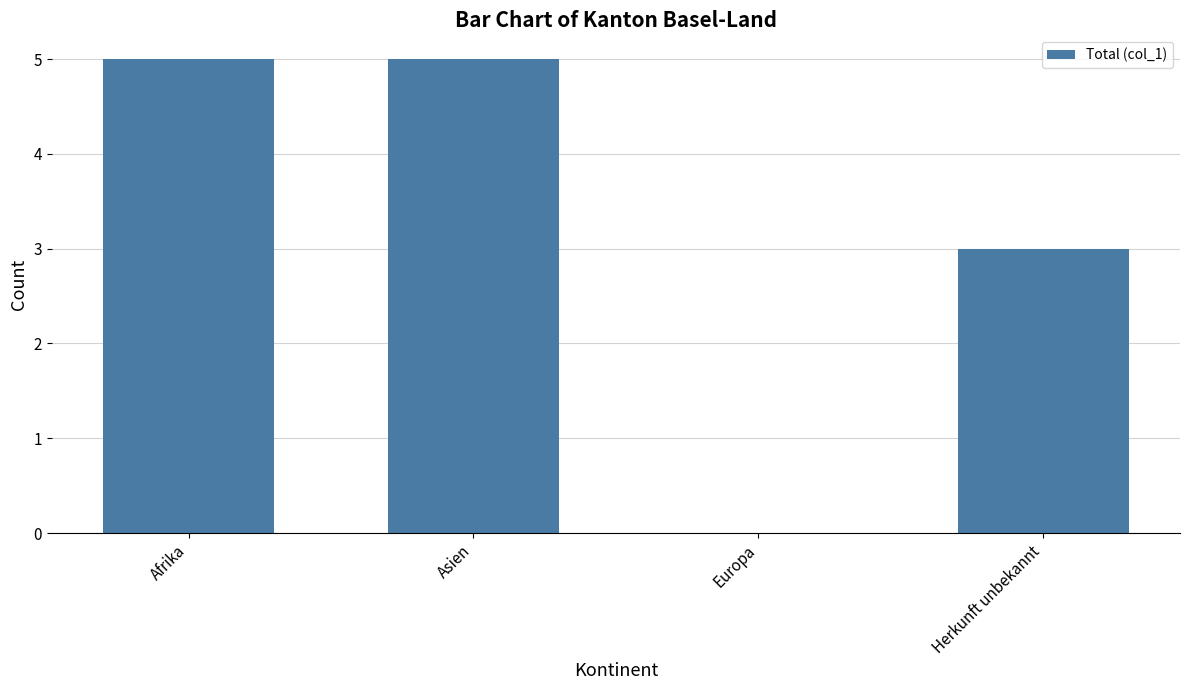

What is the maximum value shown in the chart?

5